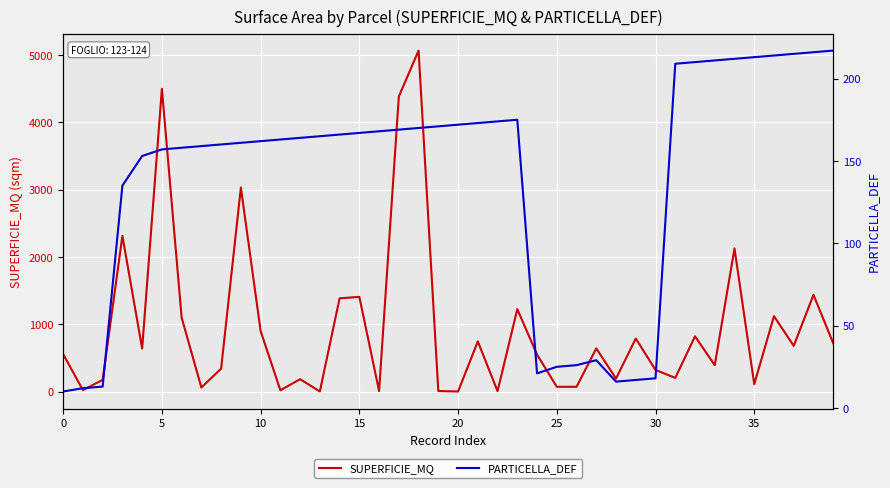

What is the label of the 38th point from the left?

37